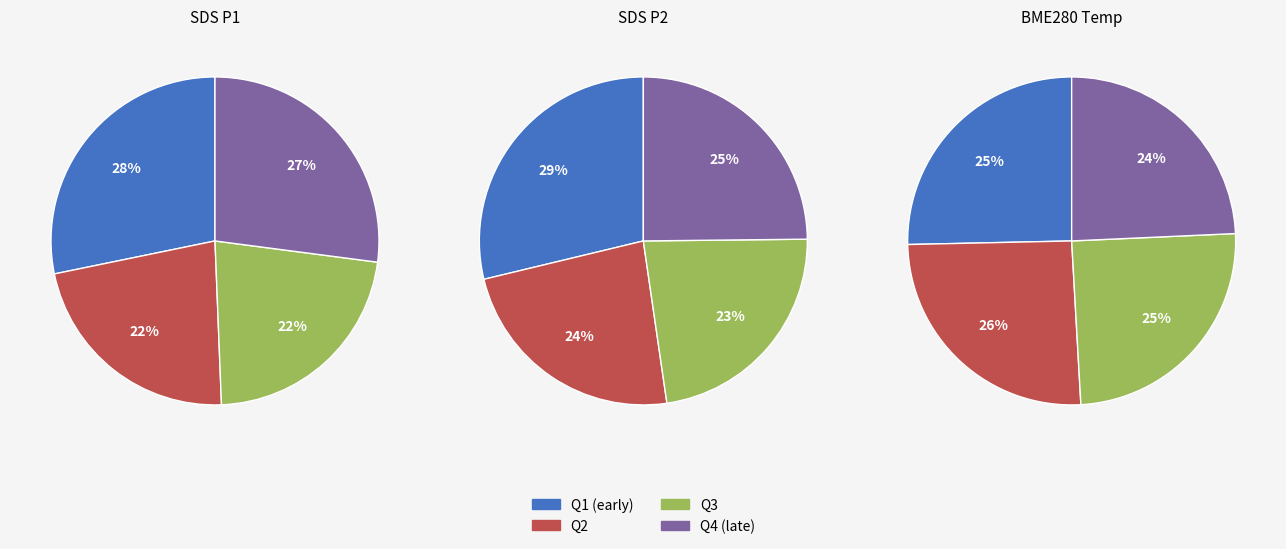

Which series has the widest spread of values?

SDS_P1